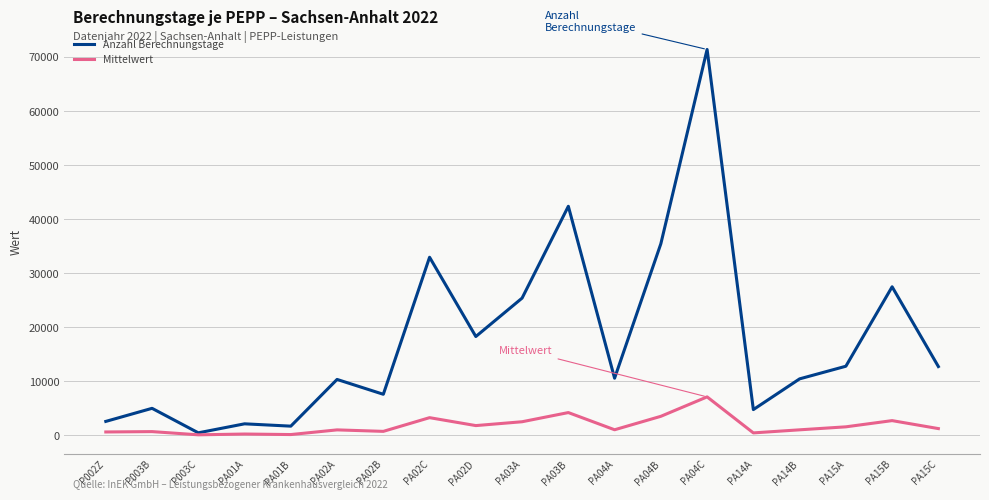

What are all the series names shown in the legend?

Anzahl Berechnungstage, Mittelwert